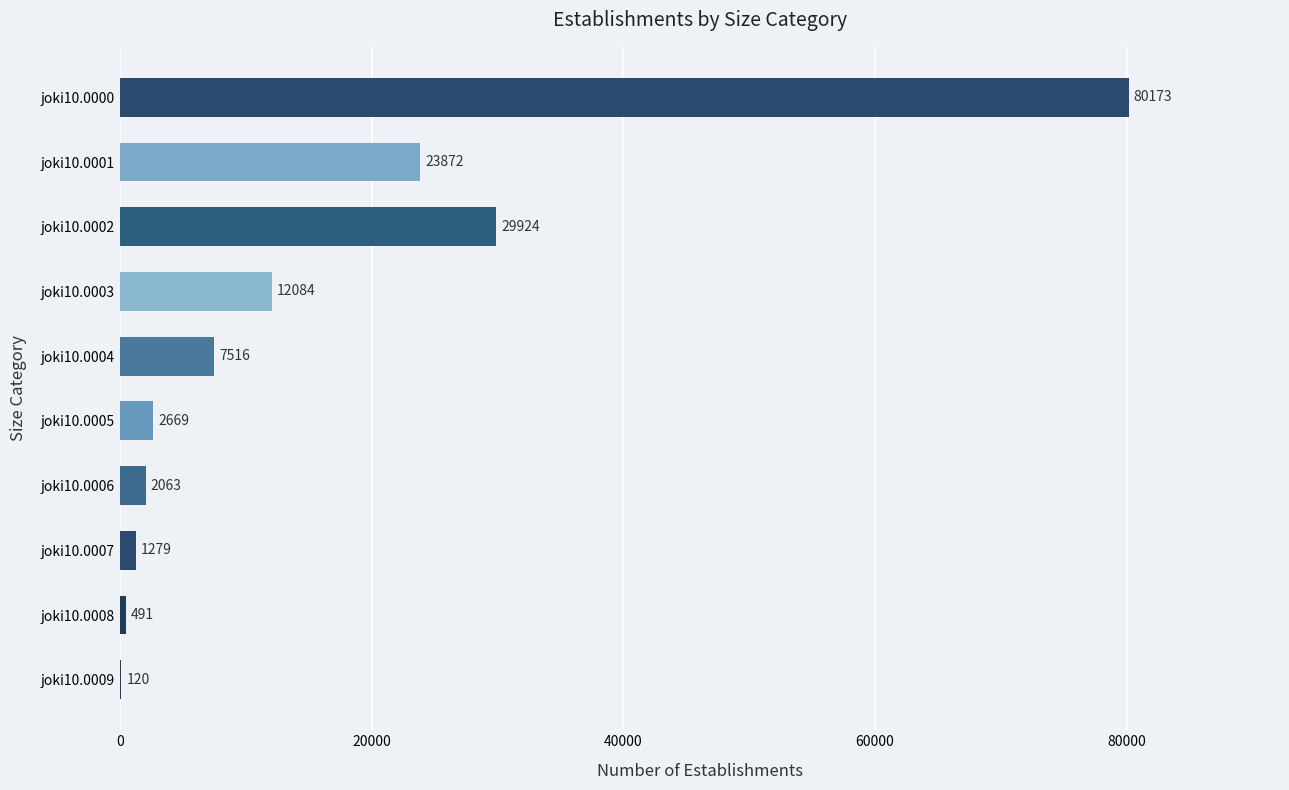

Count the number of data series in this chart.

1